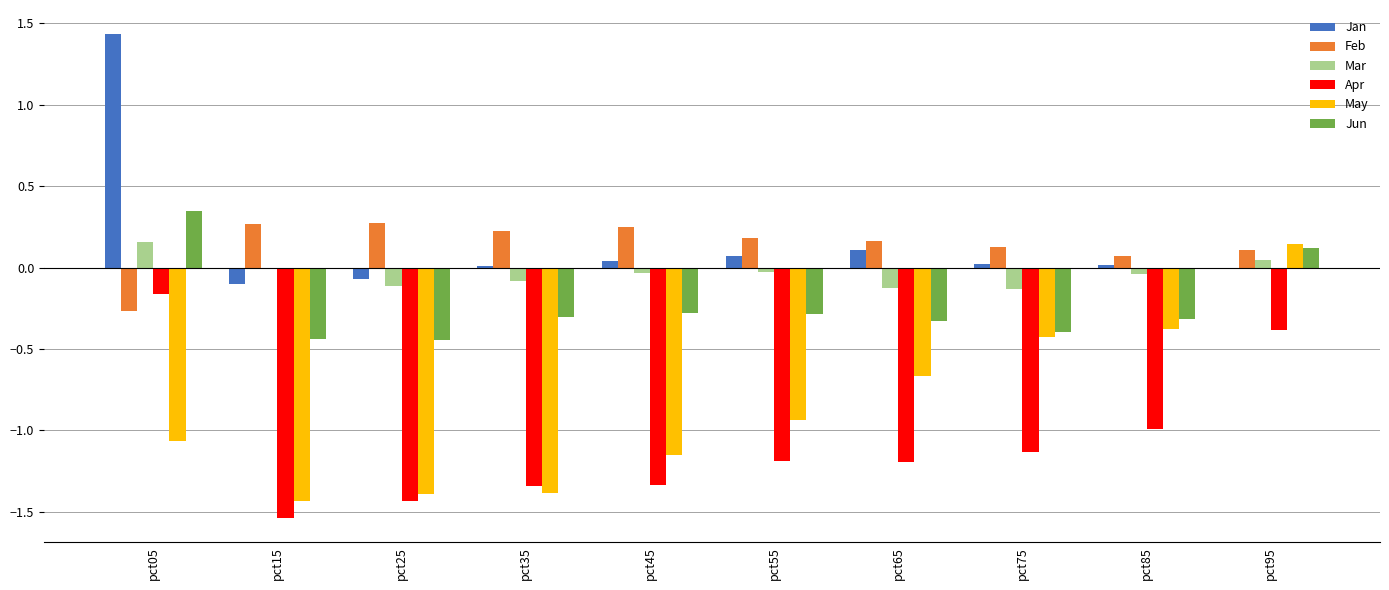

Which series has the largest range (max minus min)?

May